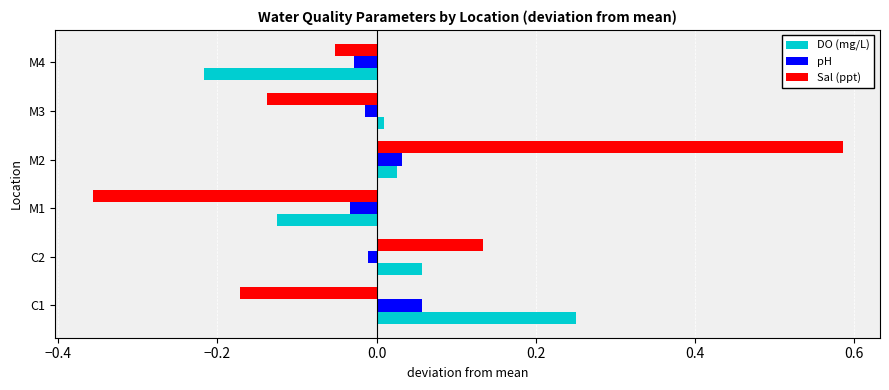

True or false: pH has a value of -0.0 at M4.

True